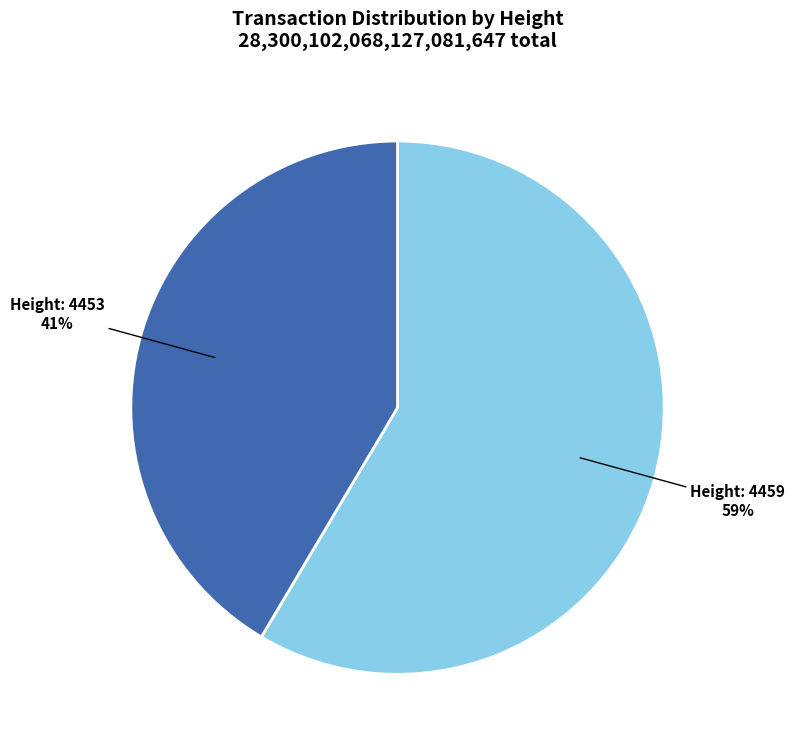

Which has a higher value, Height: 4459 or Height: 4453?

Height: 4459